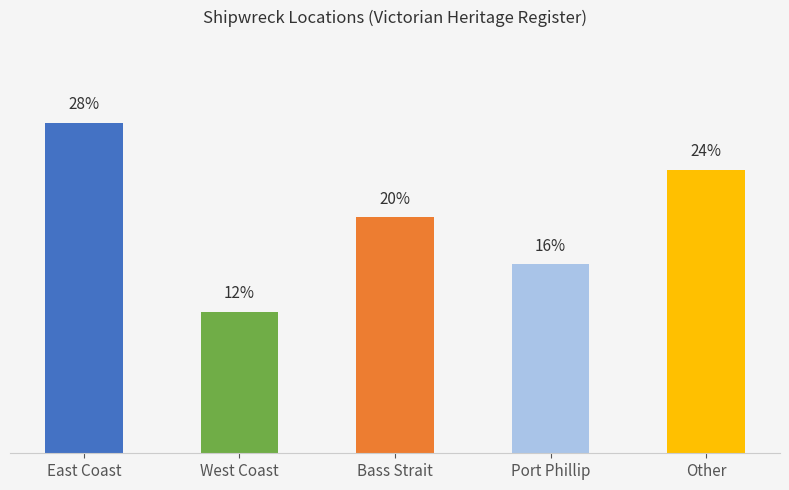

Where does the data first go above 20?

East Coast